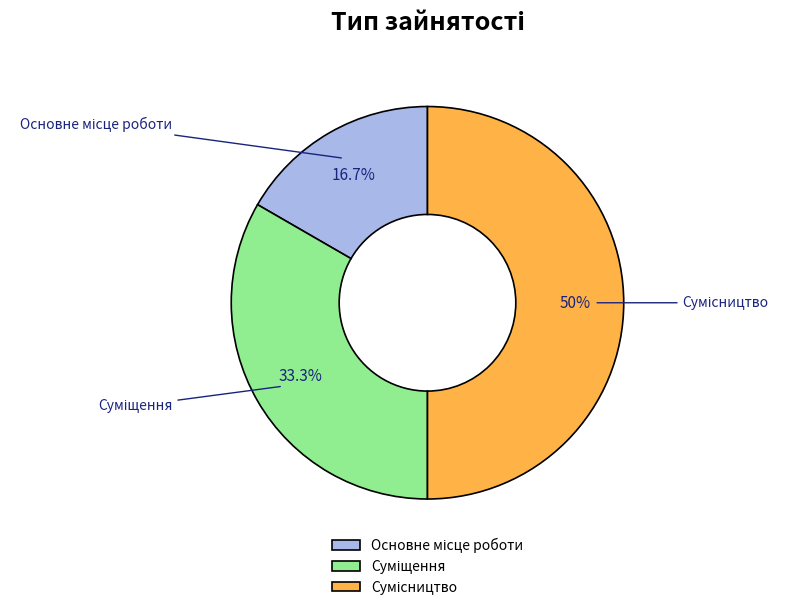

Count the number of slices in the pie.

3